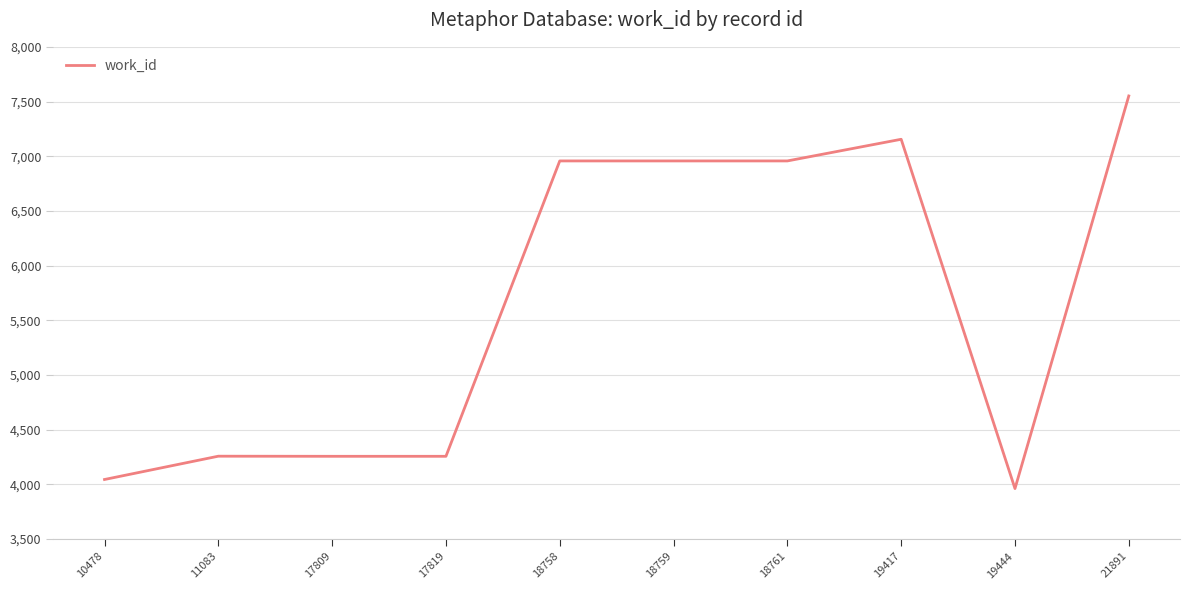

Between 19444 and 18758, which is larger?

18758